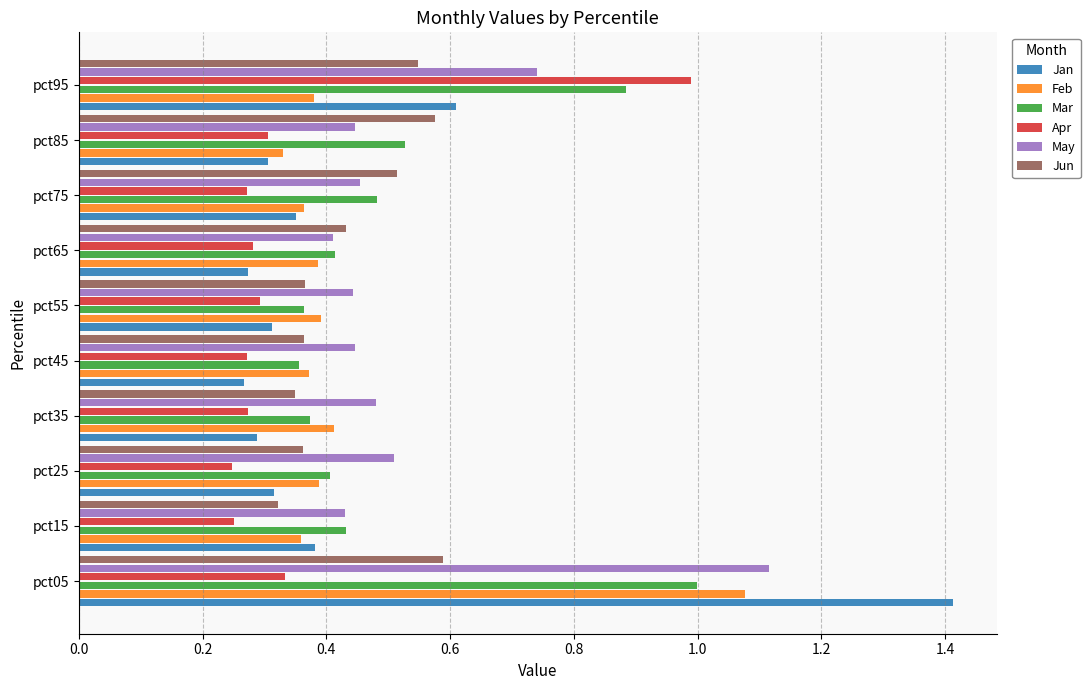

What is the total value across all series at pct05?

5.5